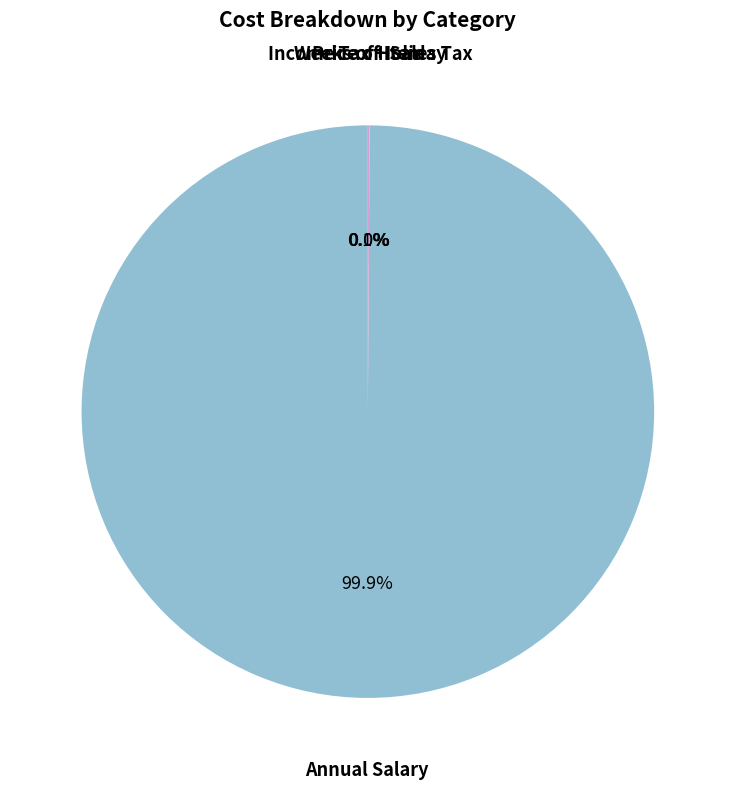

How much of the chart is everything except Annual Salary?

0.1%